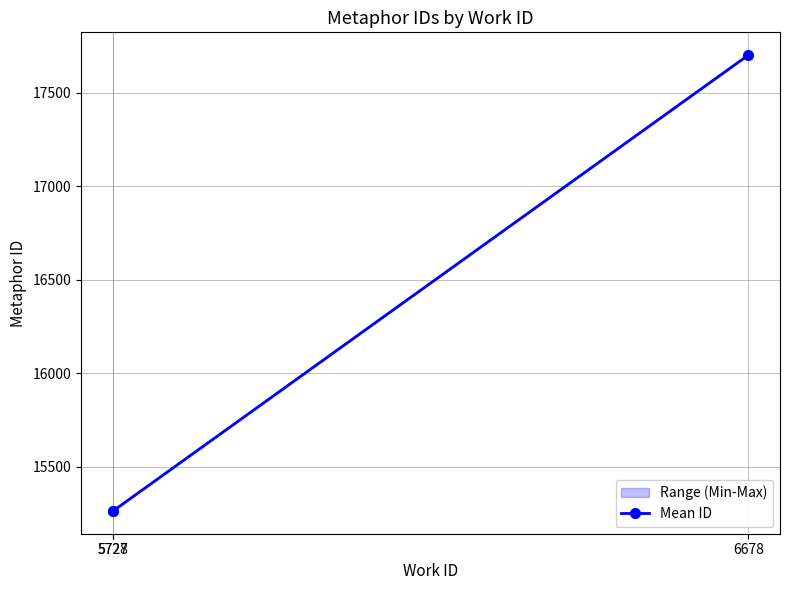

Reading left to right, extract all data points from this chart.

15265.0	15266.5	17702.0